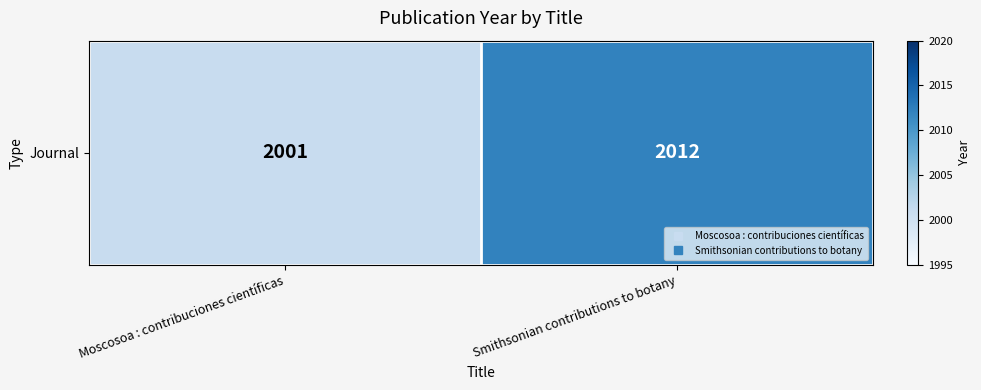

What is the change in value from Moscosoa : contribuciones científicas to Smithsonian contributions to botany?

+11